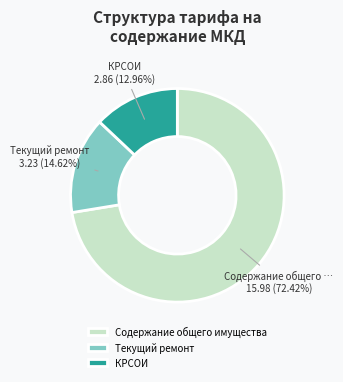

Is it true that КРСОИ is 13% of the pie?

True